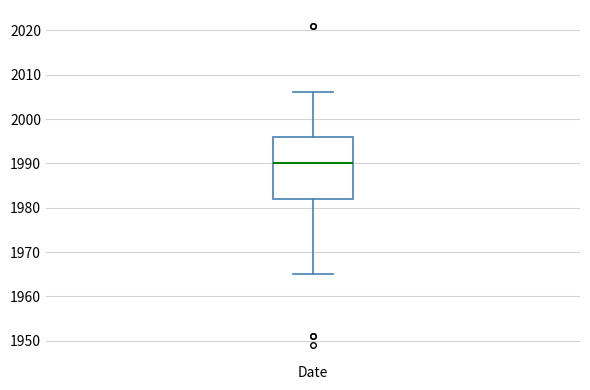

Read this box plot against the y-axis: the position of the median line, the range covered by the box, and the ends of both whiskers. The values are not printed on the chart, so give them approximately, as read against the axis.

median 1990, box 1982 to 1996, whiskers 1965 to 2006